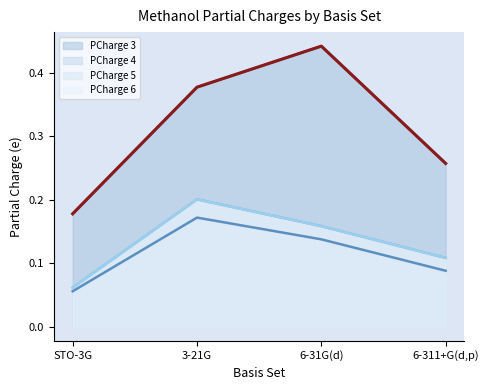

Is it true that PCharge 6 equals 0.2 at 3-21G?

True